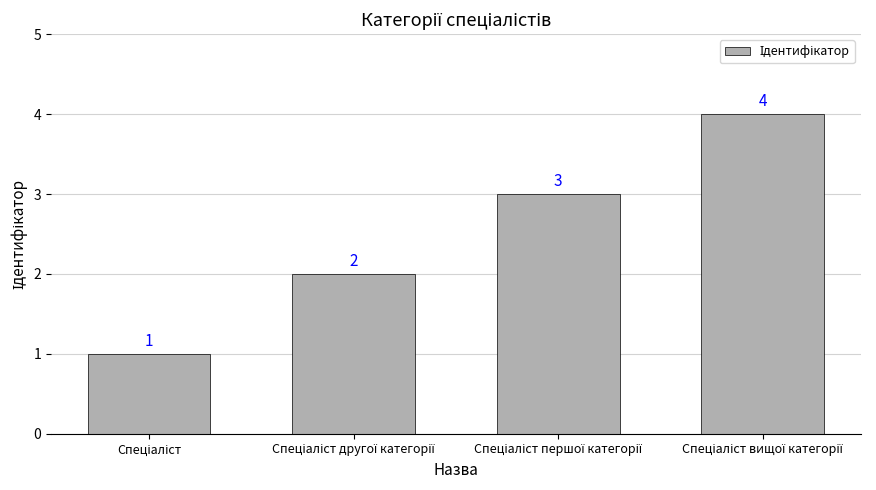

Reading left to right, what are all the values shown in this chart?

1	2	3	4